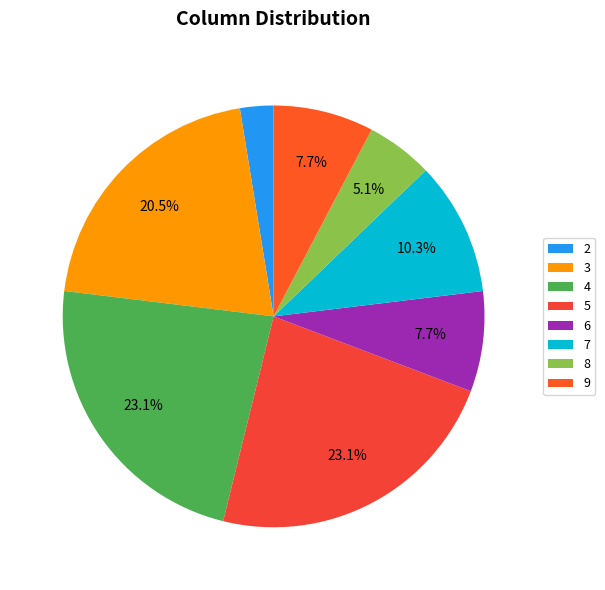

Is it true that 4 is 18% of the pie?

False